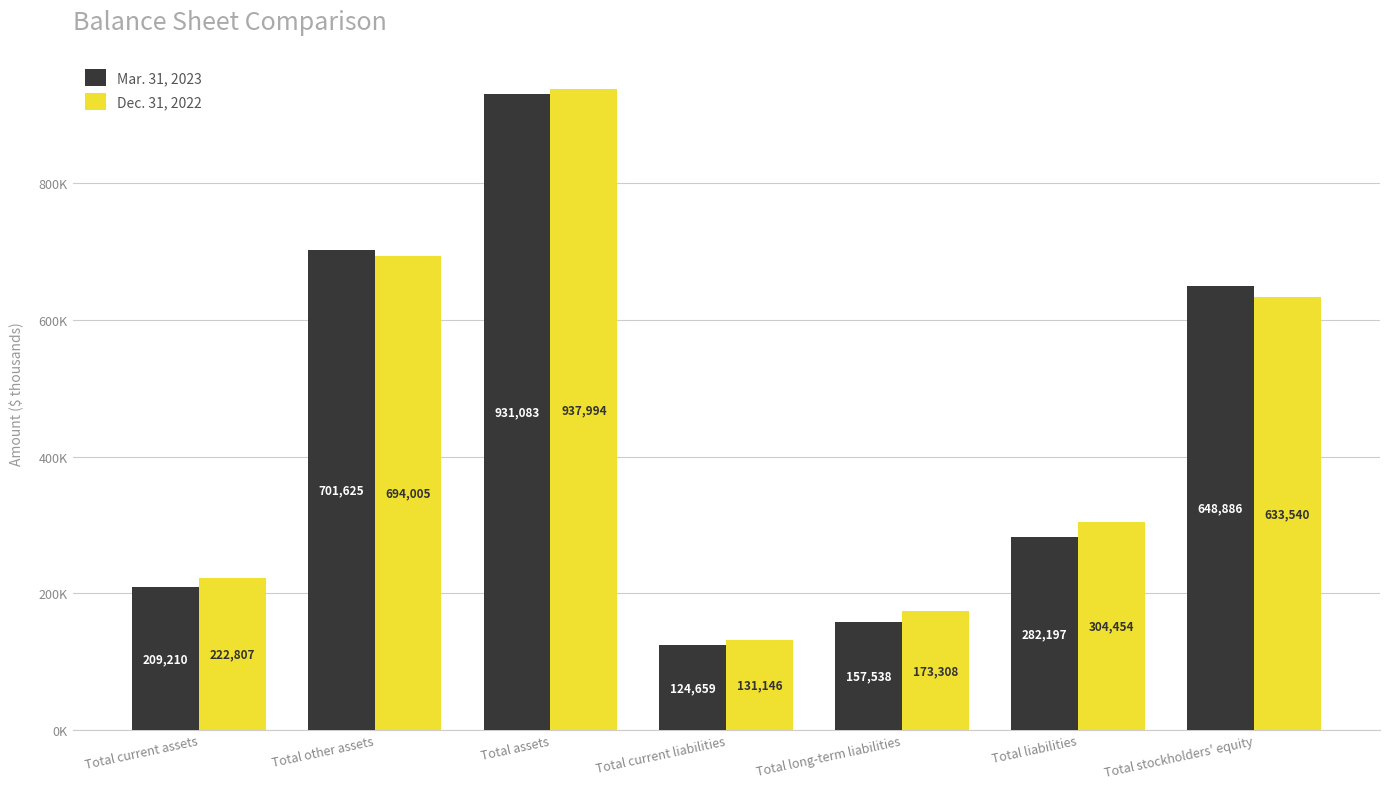

What position from the right is Total liabilities?

2